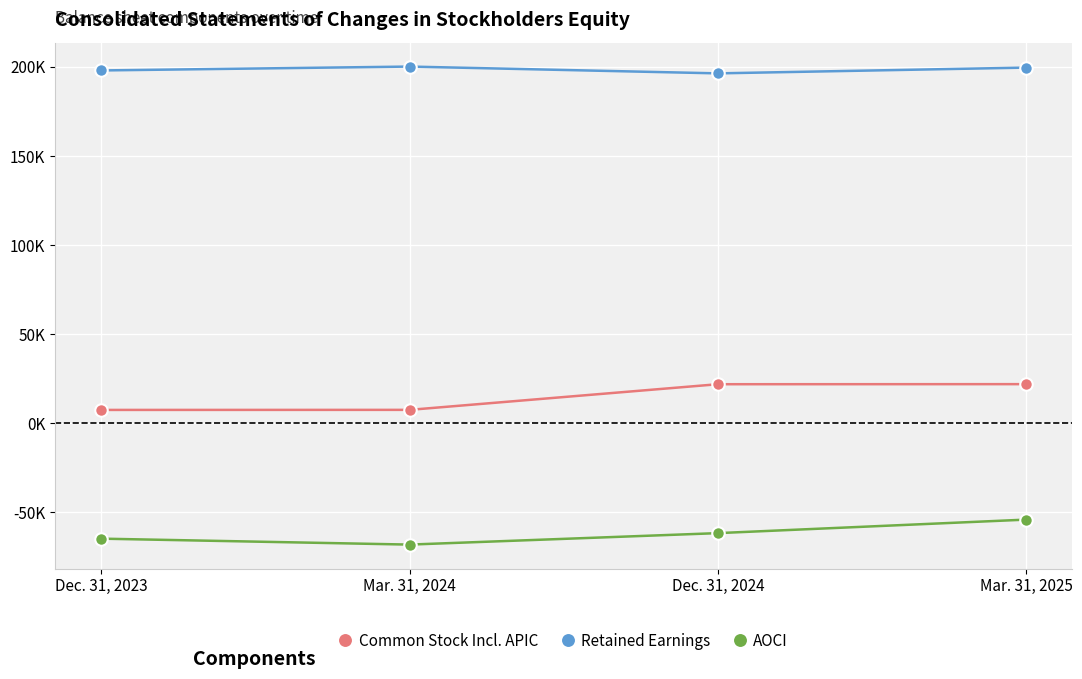

What position from the right is Mar. 31, 2025?

1